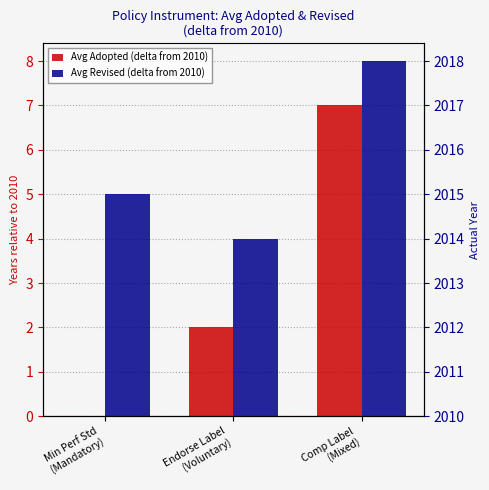

What is the minimum value for Avg Revised (delta from 2010)?

4